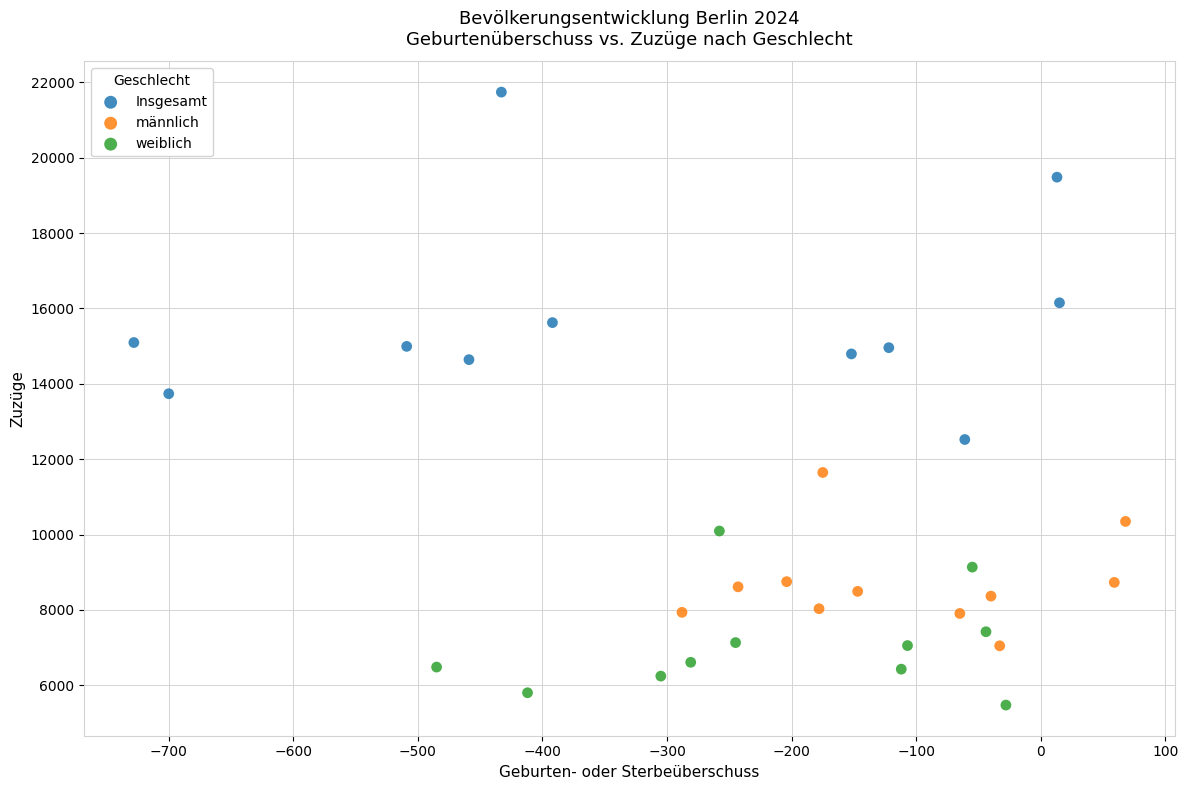

Which series has the largest Y range (max minus min)?

Insgesamt